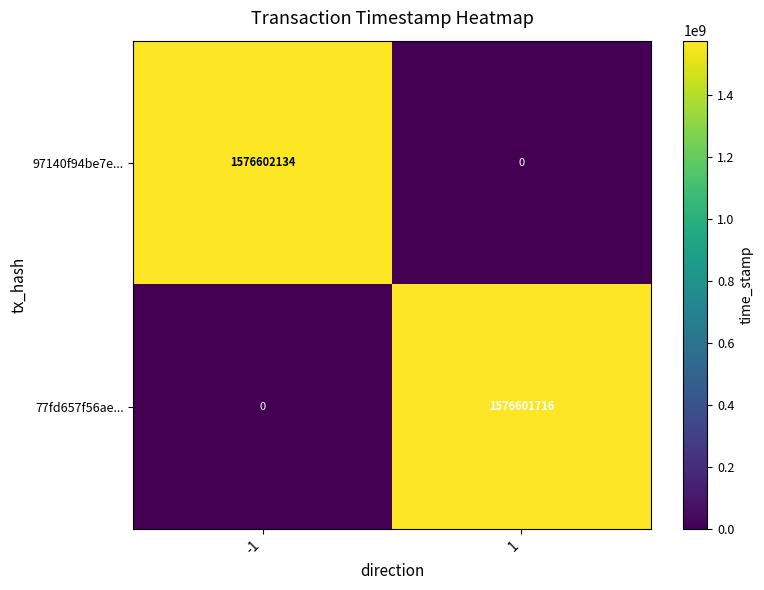

At how many categories does at least one series exceed 1295024506?

2